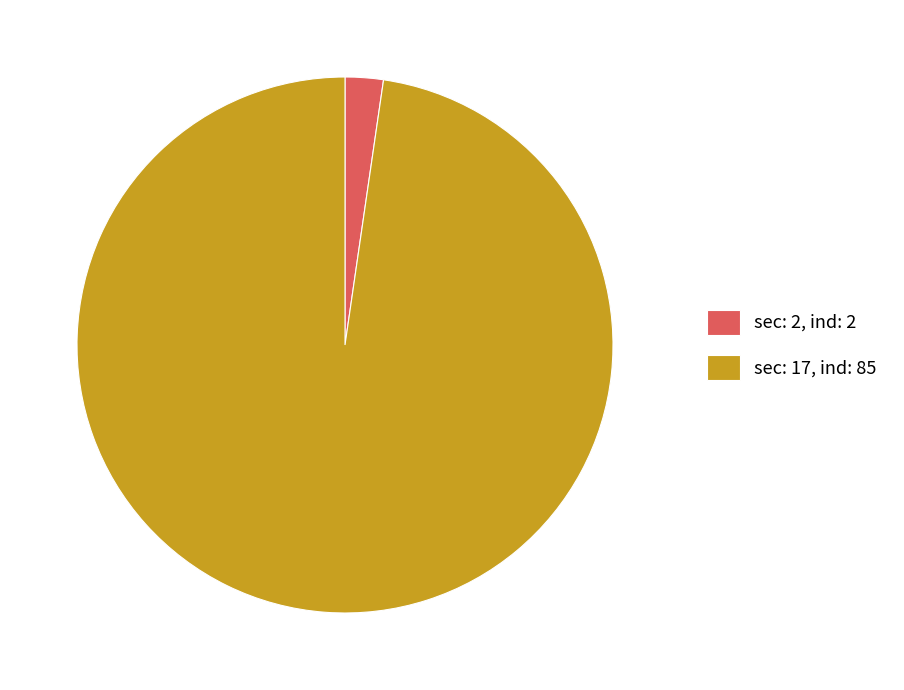

Which slice represents more than half of the pie?

sec: 17, ind: 85